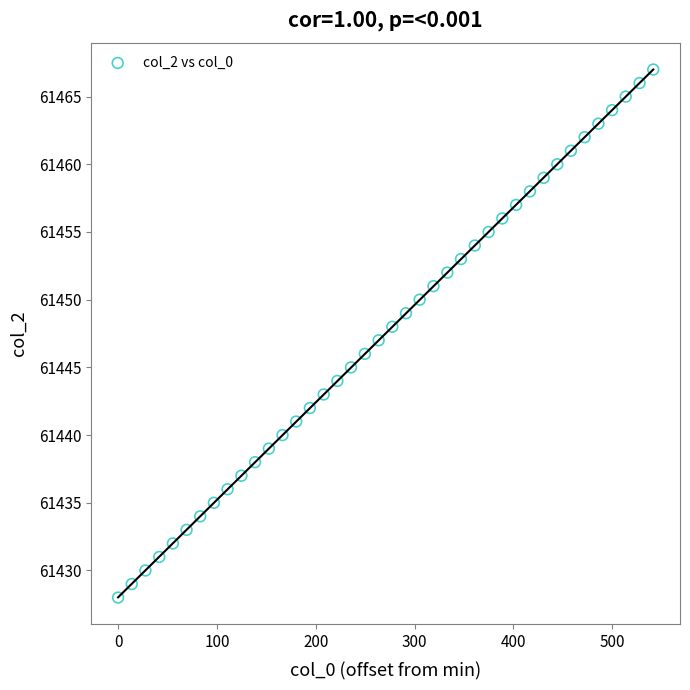

What is the range of Y values (max minus min)?

39